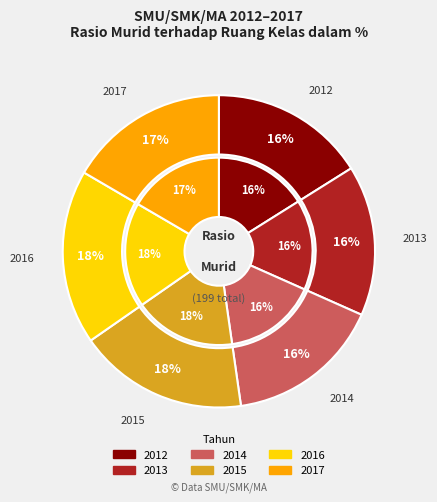

How much of the chart is everything except 2013?

84.4%